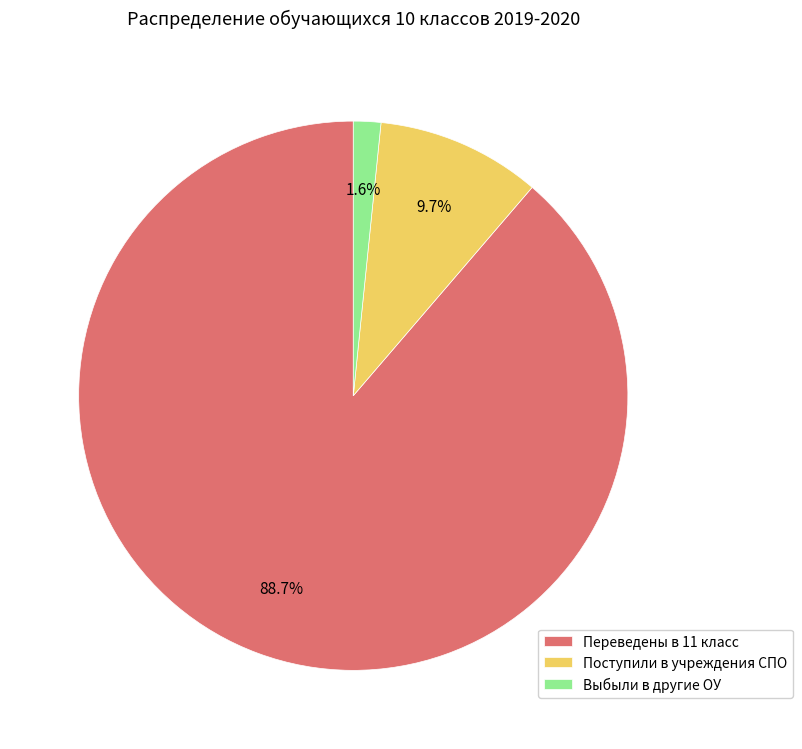

Which slice is the smallest?

Выбыли в другие ОУ